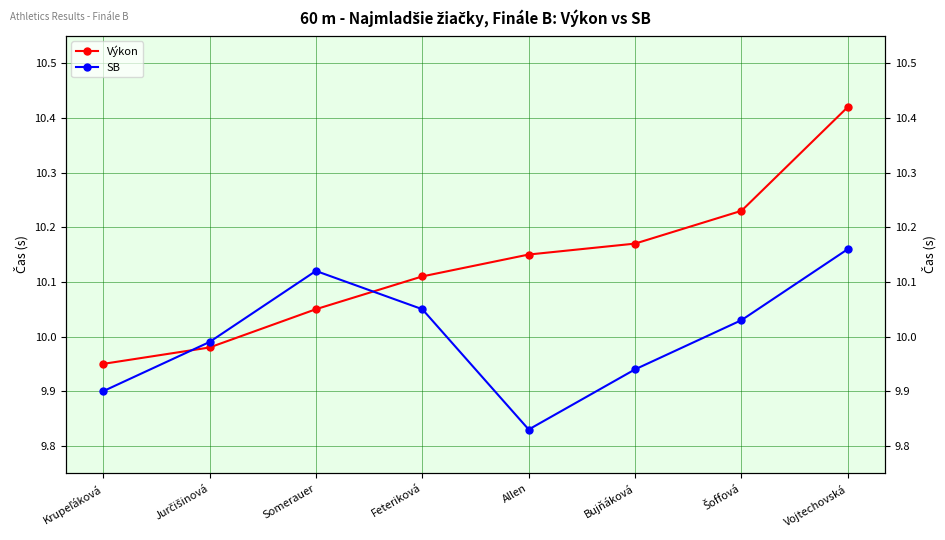

At which label is SB closest to 9?

Allen